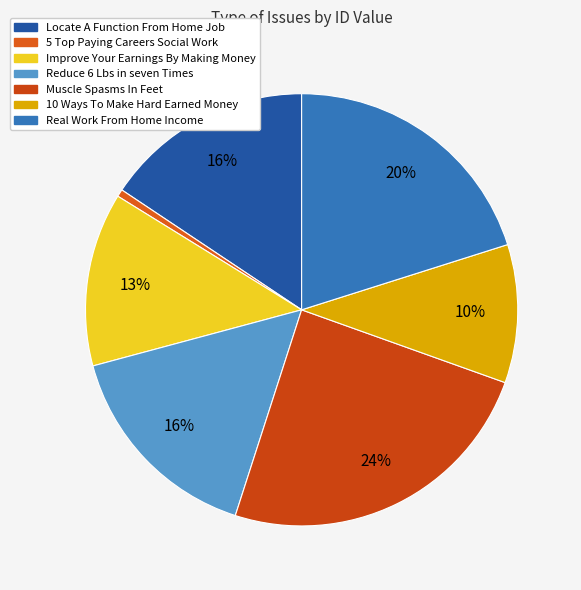

Which category has the smallest portion of the pie?

5 Top Paying Careers Social Work